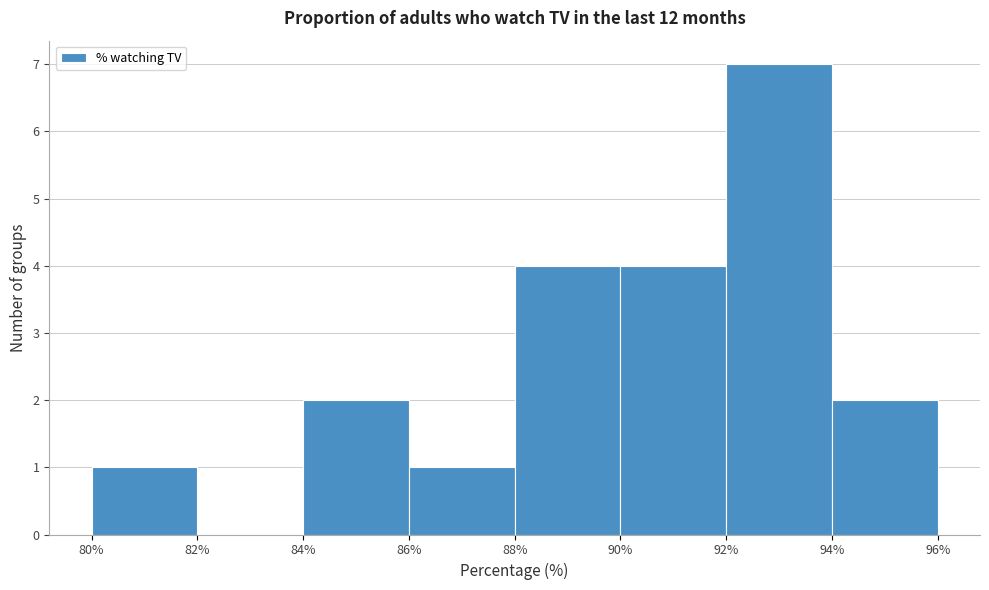

Reading left to right, list every bar in this chart as the range it spans on the x-axis followed by its height. The values are not printed on the chart, so give them approximately, as read against the axis.

80% to 82%: 1
82% to 84%: 0
84% to 86%: 2
86% to 88%: 1
88% to 90%: 4
90% to 92%: 4
92% to 94%: 7
94% to 96%: 2